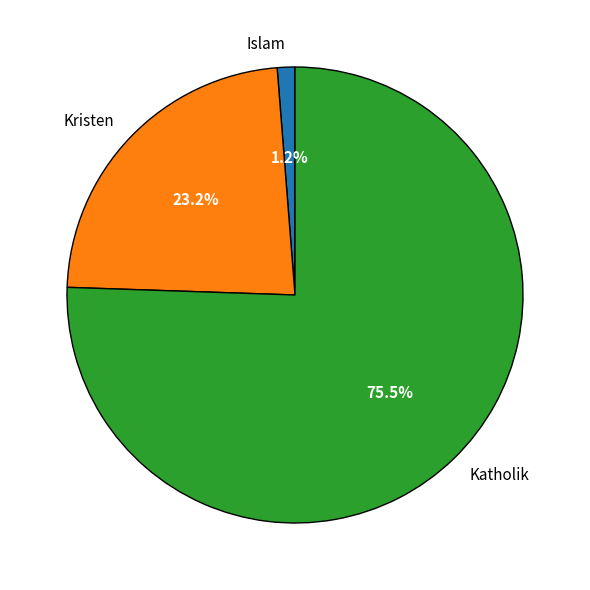

Which category accounts for the majority?

Katholik